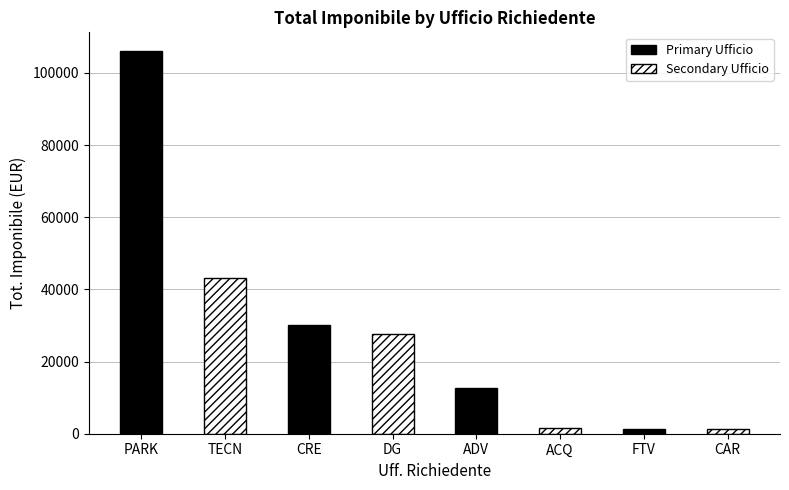

What is the sum of all Primary Ufficio values?

150336